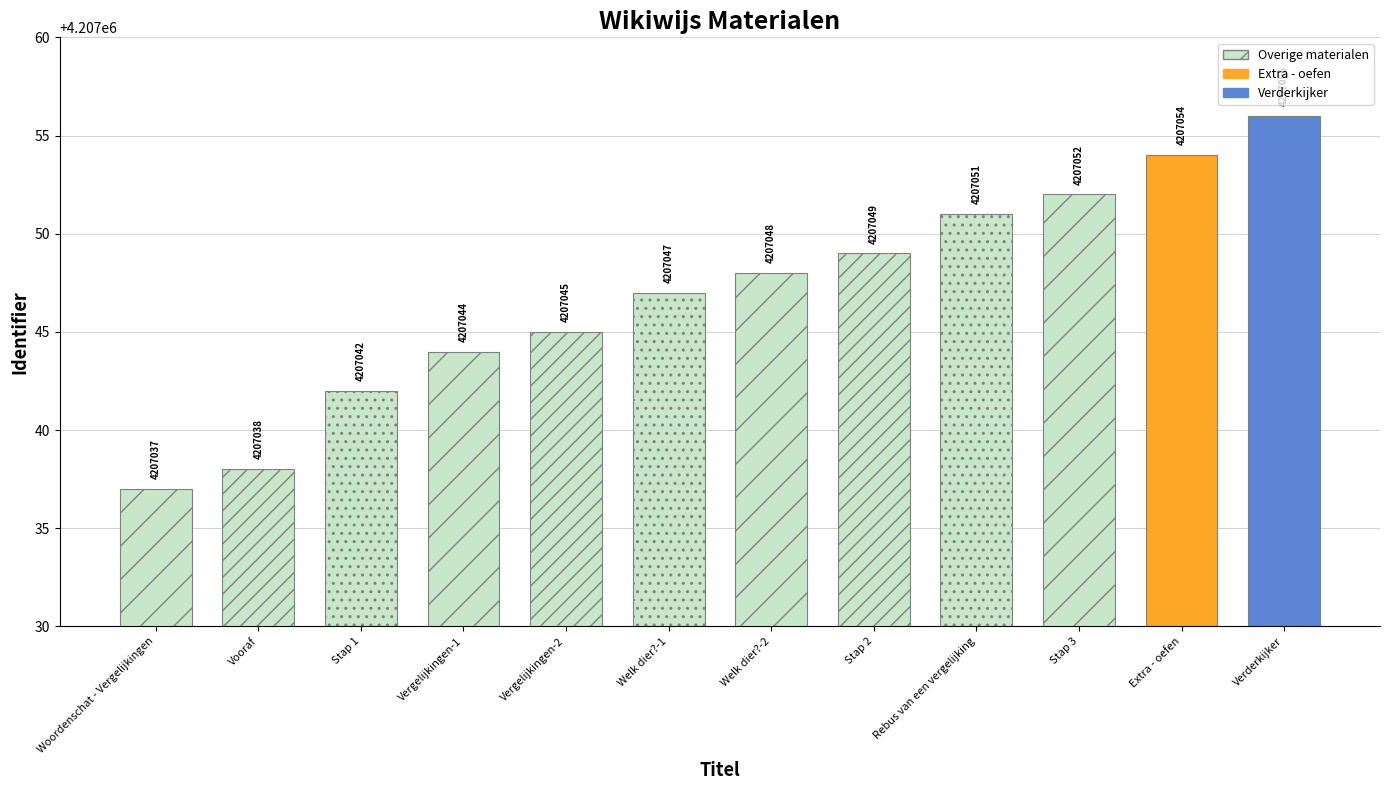

What is the label of the 9th bar from the left?

Rebus van een vergelijking